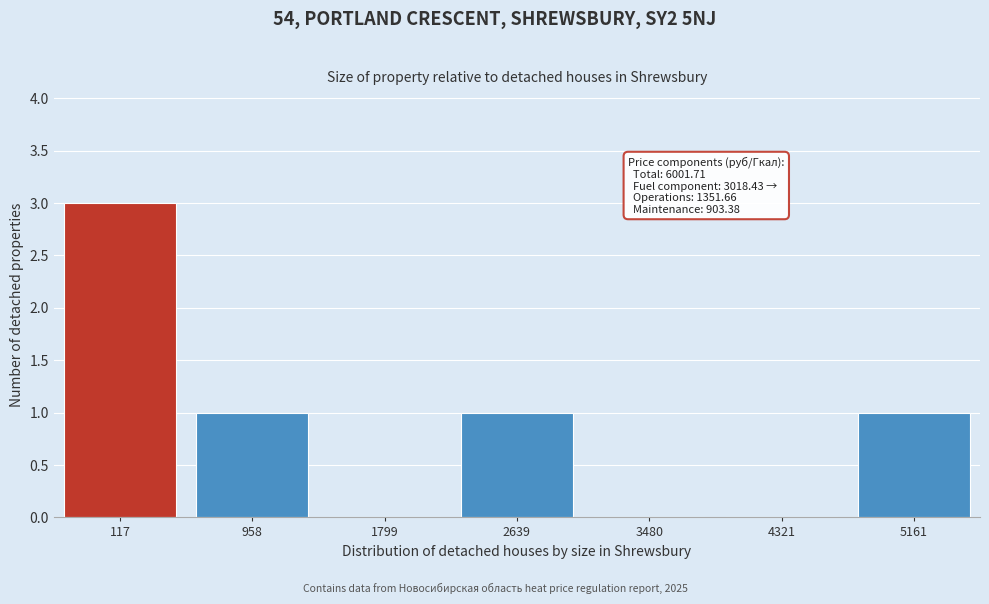

Reading left to right, list all the values displayed in this chart.

117=3	958=1	1799=0	2639=1	3480=0	4321=0	5161=1